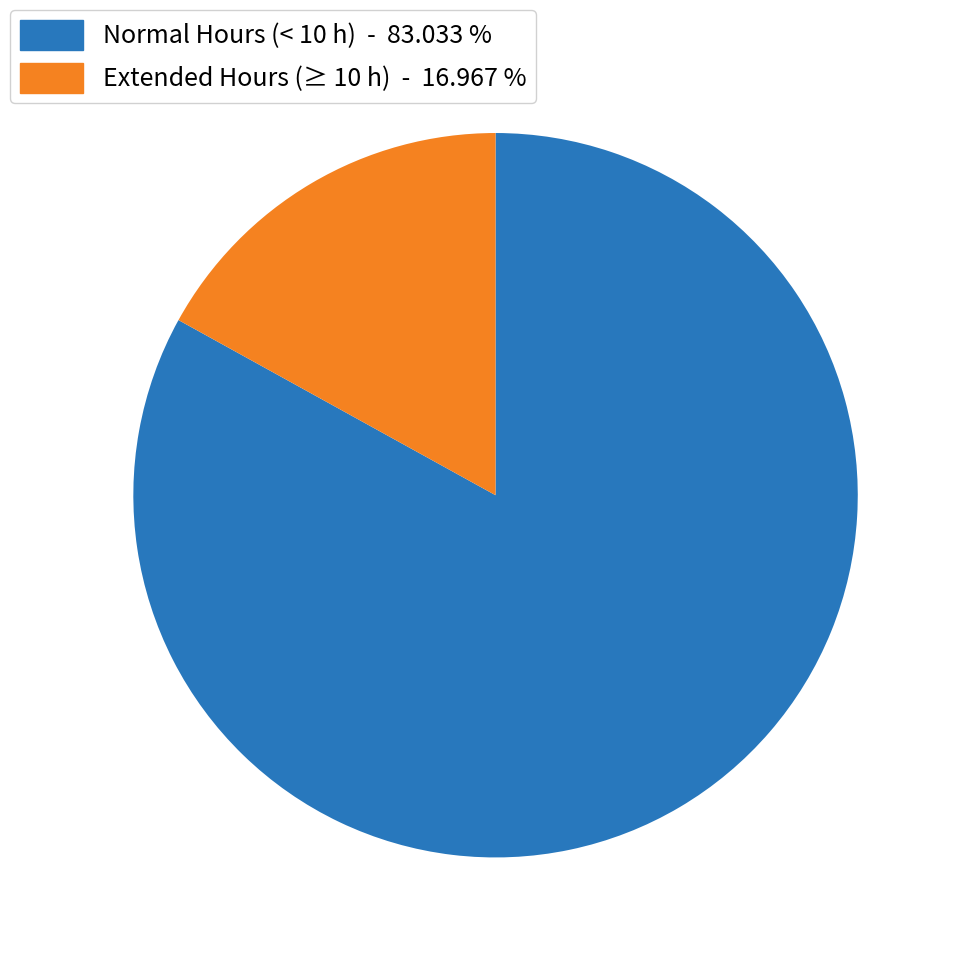

Is there any slice that represents more than half of the pie?

Yes